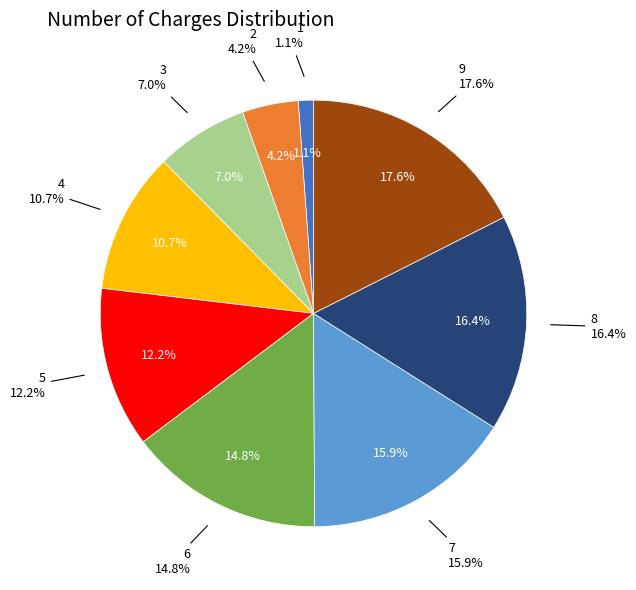

How many slices are in this pie chart?

9